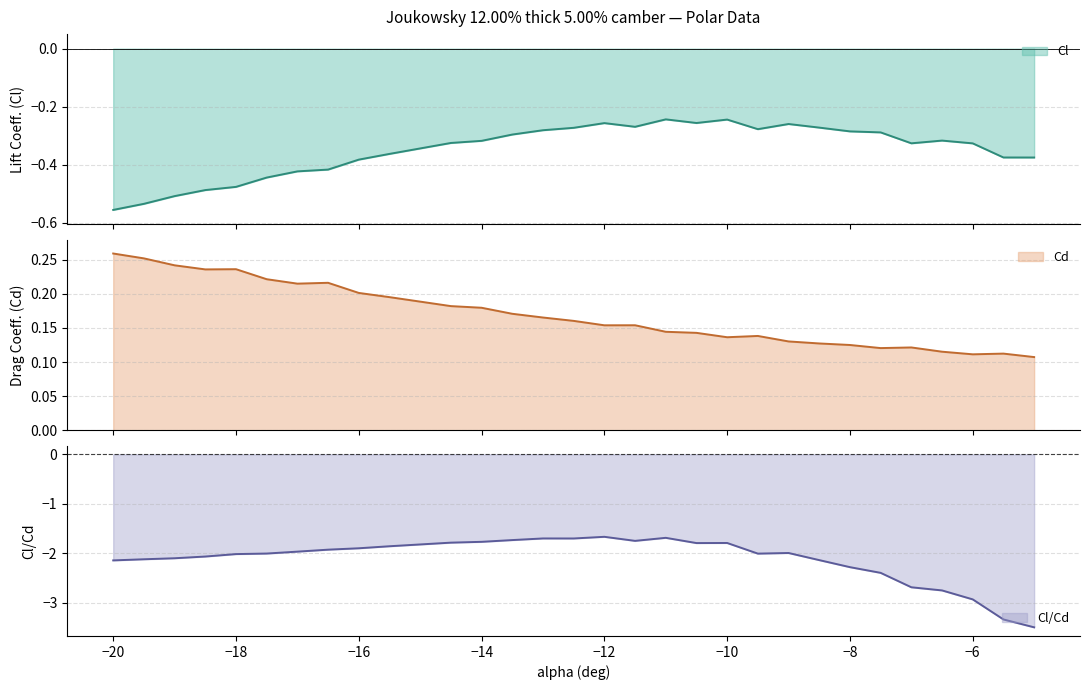

The value of Cl/Cd at −6 is -0.8. True or false?

False